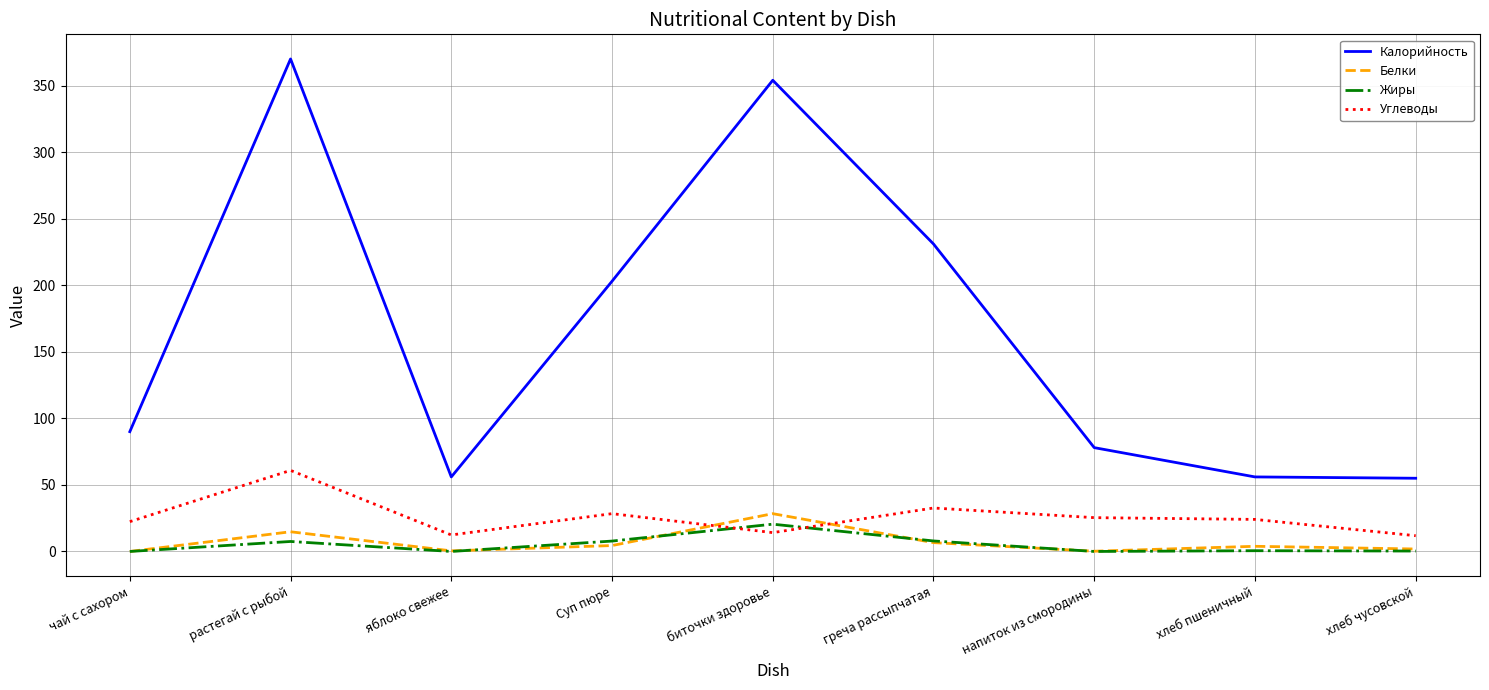

In Углеводы, how many points are higher than both neighbors (excluding endpoints)?

3